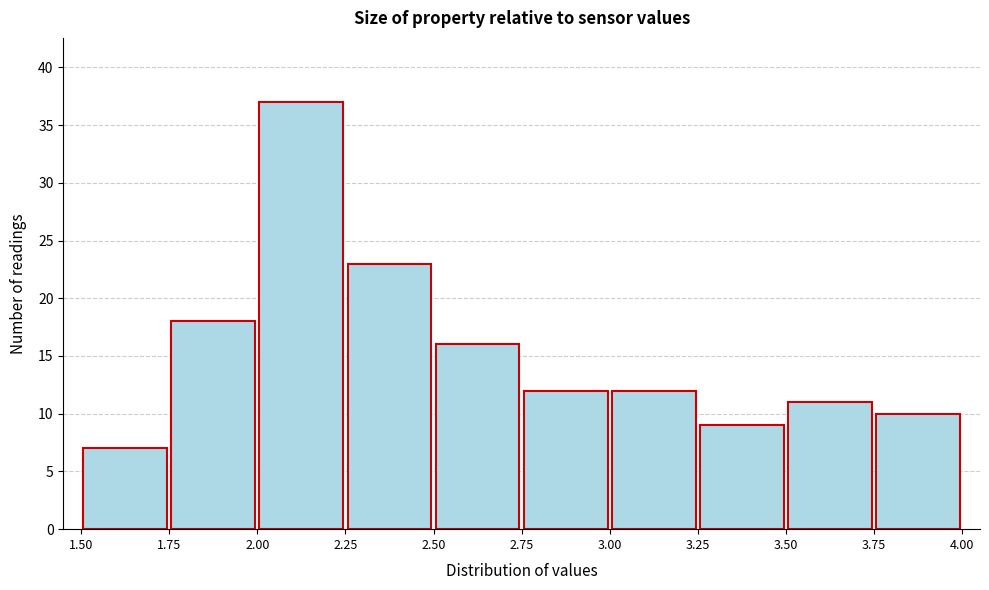

Reading left to right, list every bar in this chart as the range it spans on the x-axis followed by its height. The values are not printed on the chart, so give them approximately, as read against the axis.

1.50 to 1.75: 7
1.75 to 2.00: 18
2.00 to 2.25: 37
2.25 to 2.50: 23
2.50 to 2.75: 16
2.75 to 3.00: 12
3.00 to 3.25: 12
3.25 to 3.50: 9
3.50 to 3.75: 11
3.75 to 4.00: 10